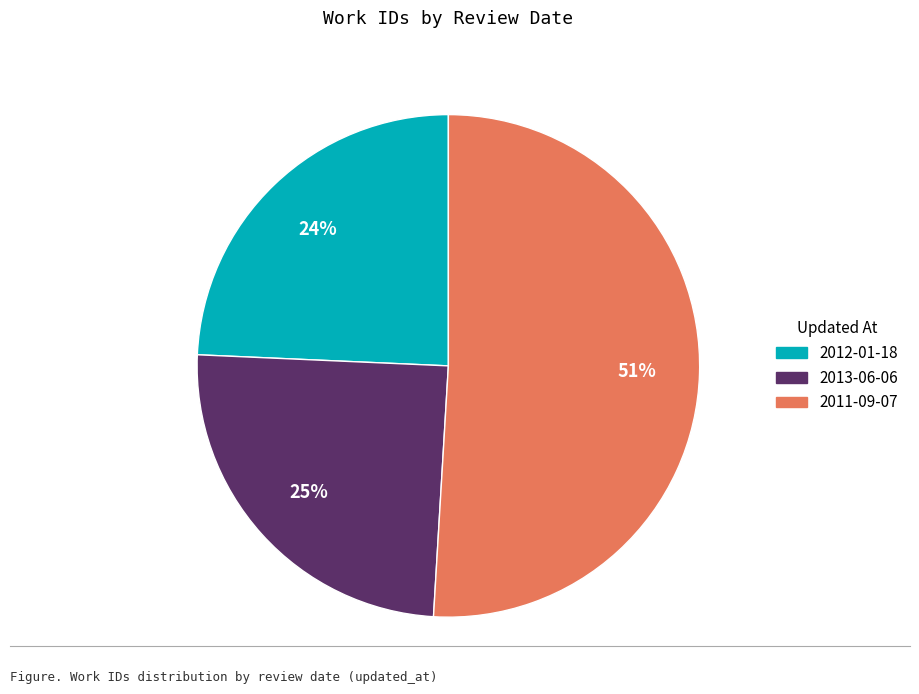

Is it true that 2012-01-18 is 24% of the pie?

True